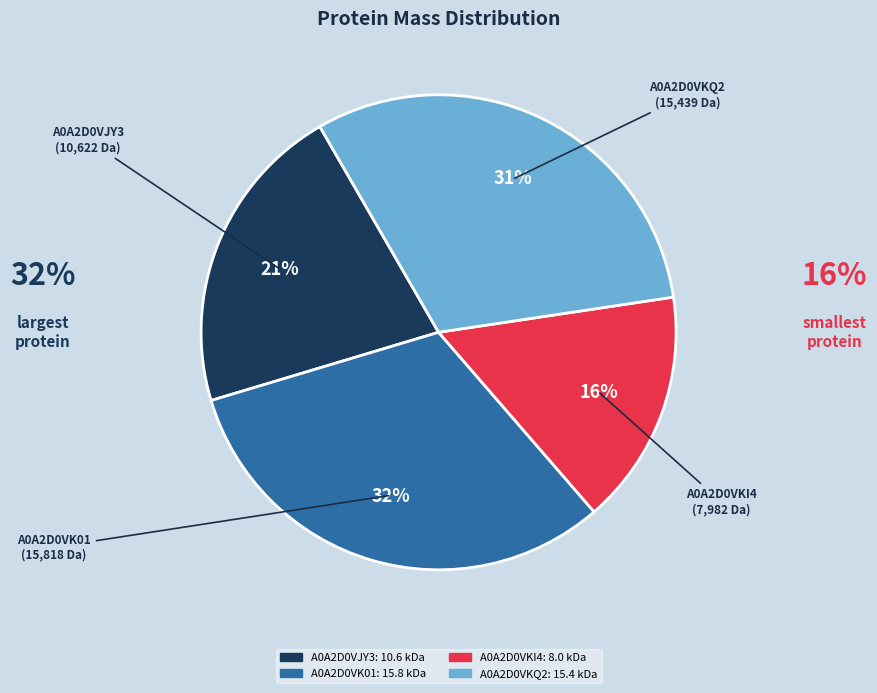

Count the number of slices in the pie.

4